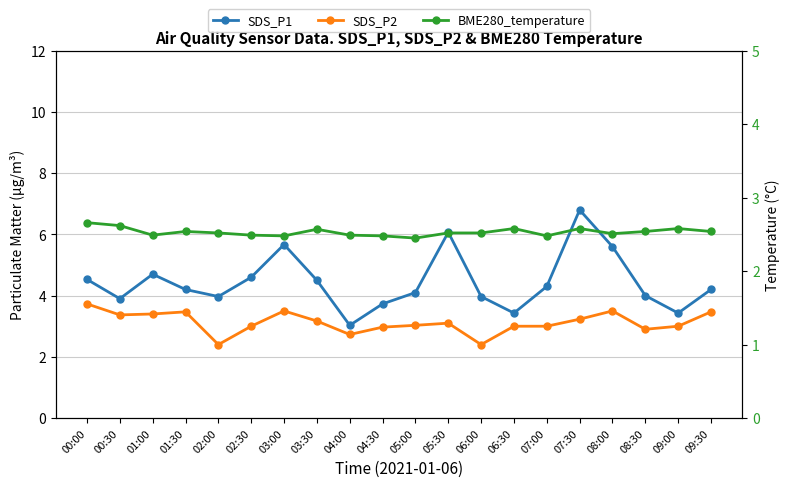

At which label is BME280_temperature closest to 2?

05:00